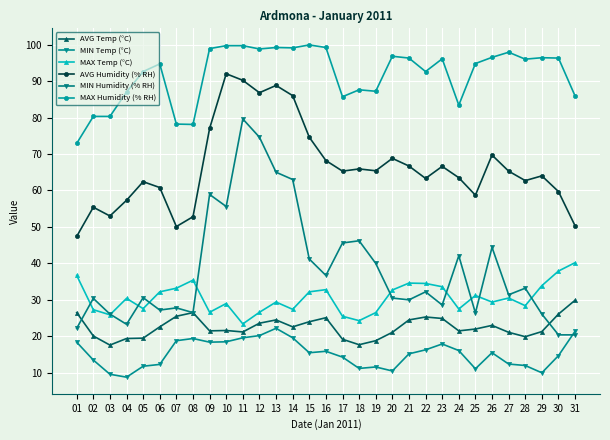

Is the value of MAX Humidity (% RH) at 05 greater than the value of MIN Temp (°C) at 22?

Yes